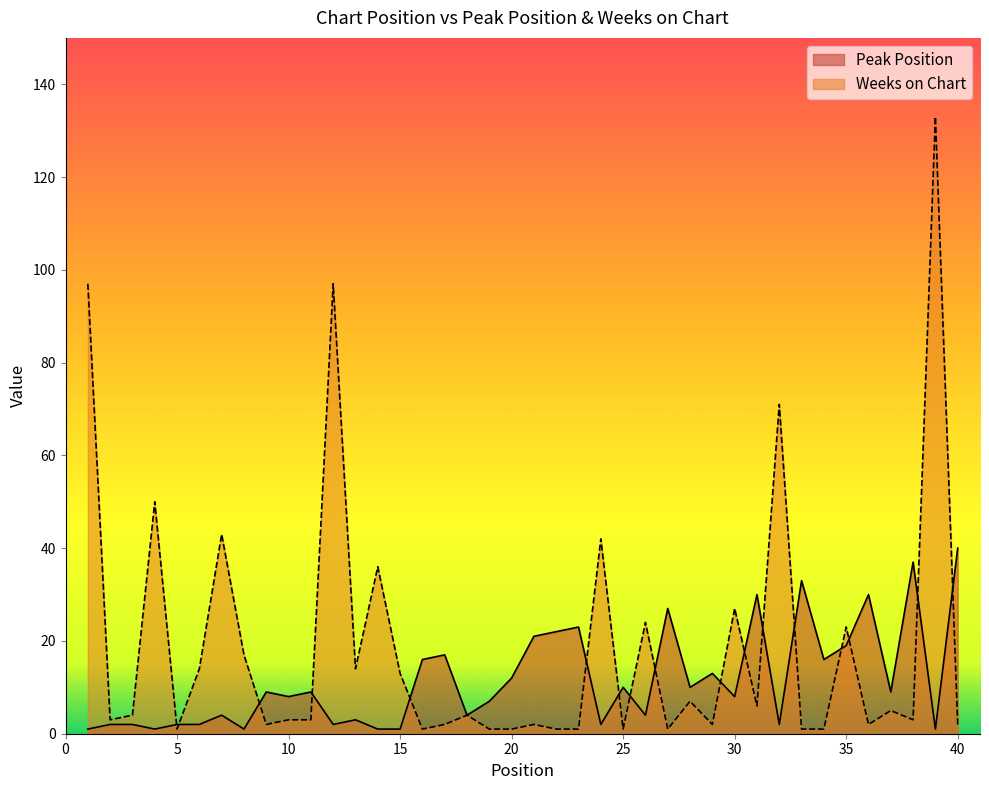

Where is the first local maximum for Peak Position?

7